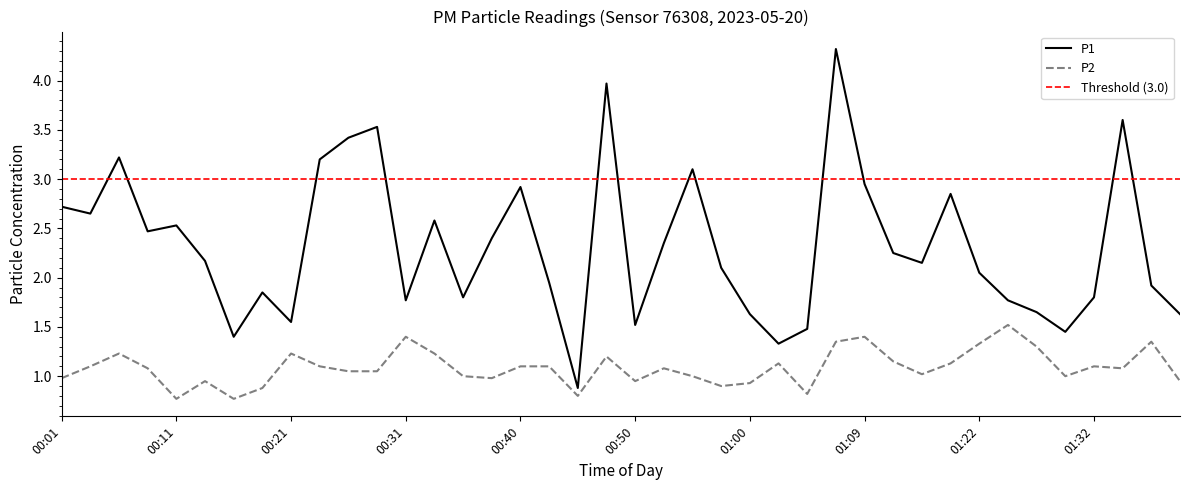

What is the difference between the maximum and minimum values in the P2 series?

0.8